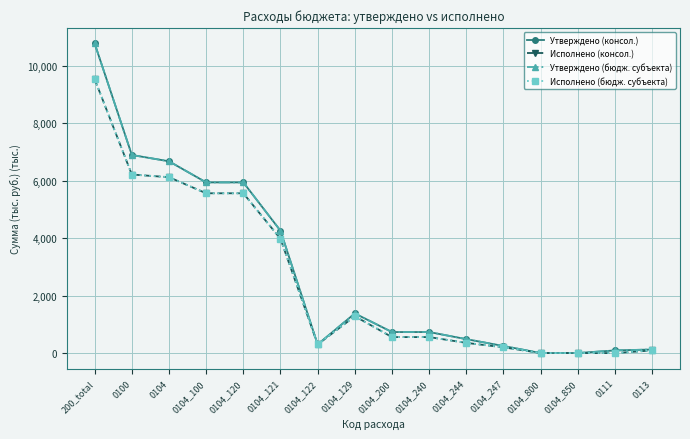

Does the chart have visible grid lines?

Yes